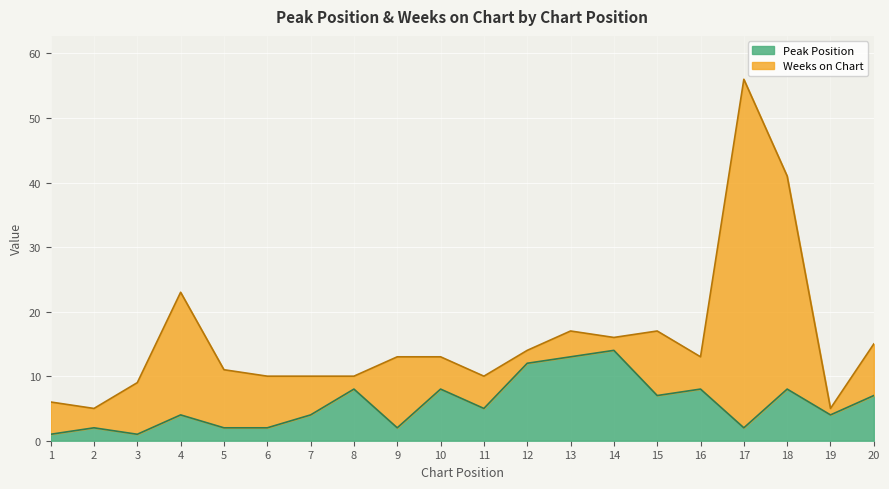

What is the average value?

6